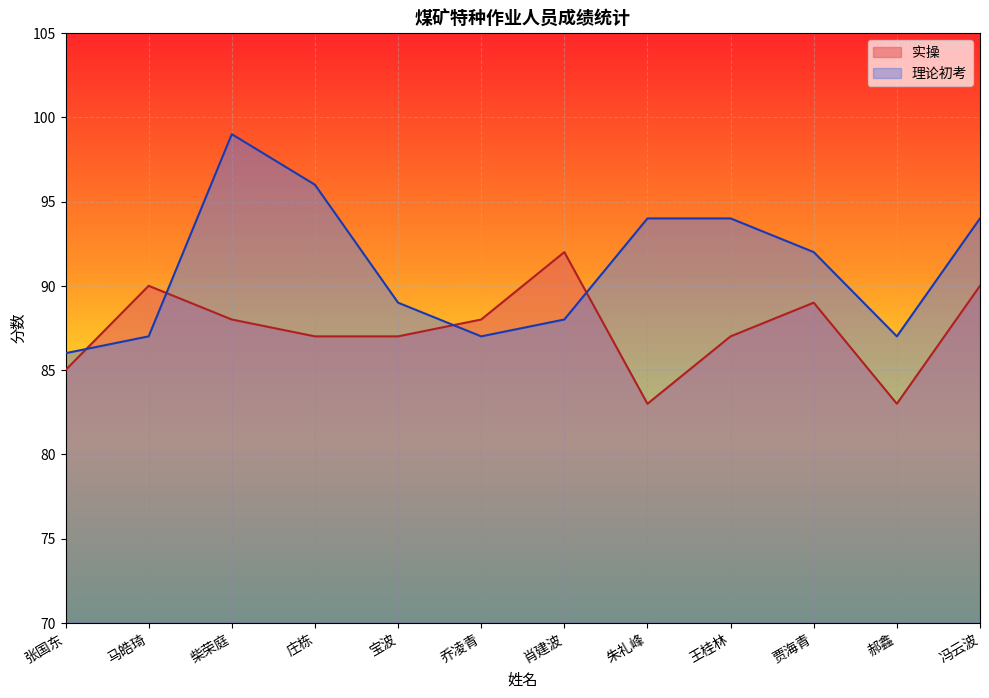

What is the label of the 4th point from the right?

王桂林